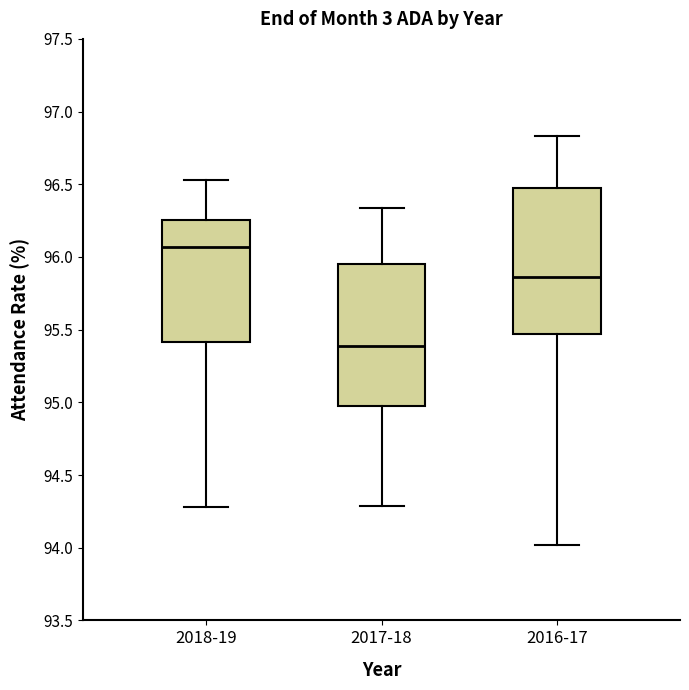

Reading left to right, transcribe this box plot: for each box, give where its median line is, the range the box spans, and where its two whiskers end, as read against the y-axis. The values are not printed on the chart, so give them approximately, as read against the axis.

2018-19: median 96.05, box 95.40 to 96.25, whiskers 94.30 to 96.55
2017-18: median 95.40, box 95.00 to 95.95, whiskers 94.30 to 96.35
2016-17: median 95.85, box 95.45 to 96.45, whiskers 94.00 to 96.85